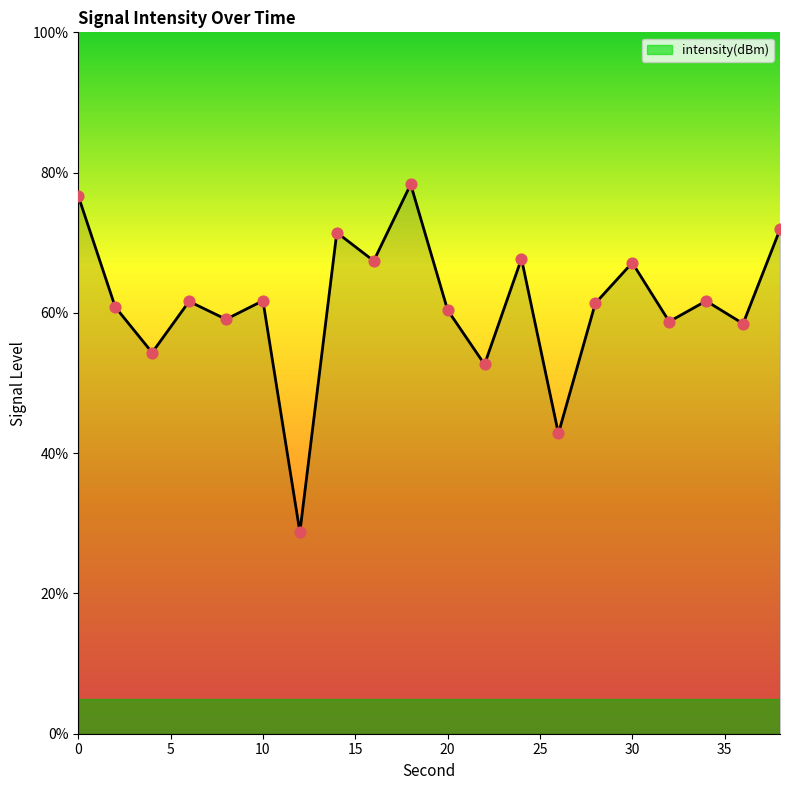

What is the difference between the maximum and minimum values?

49.6